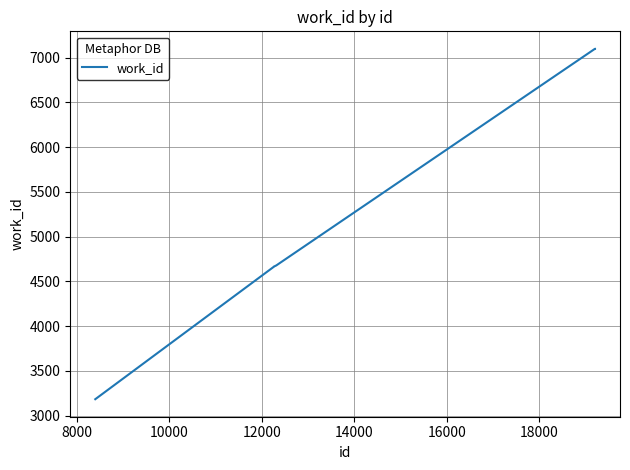

What is the maximum value shown in the chart?

7099